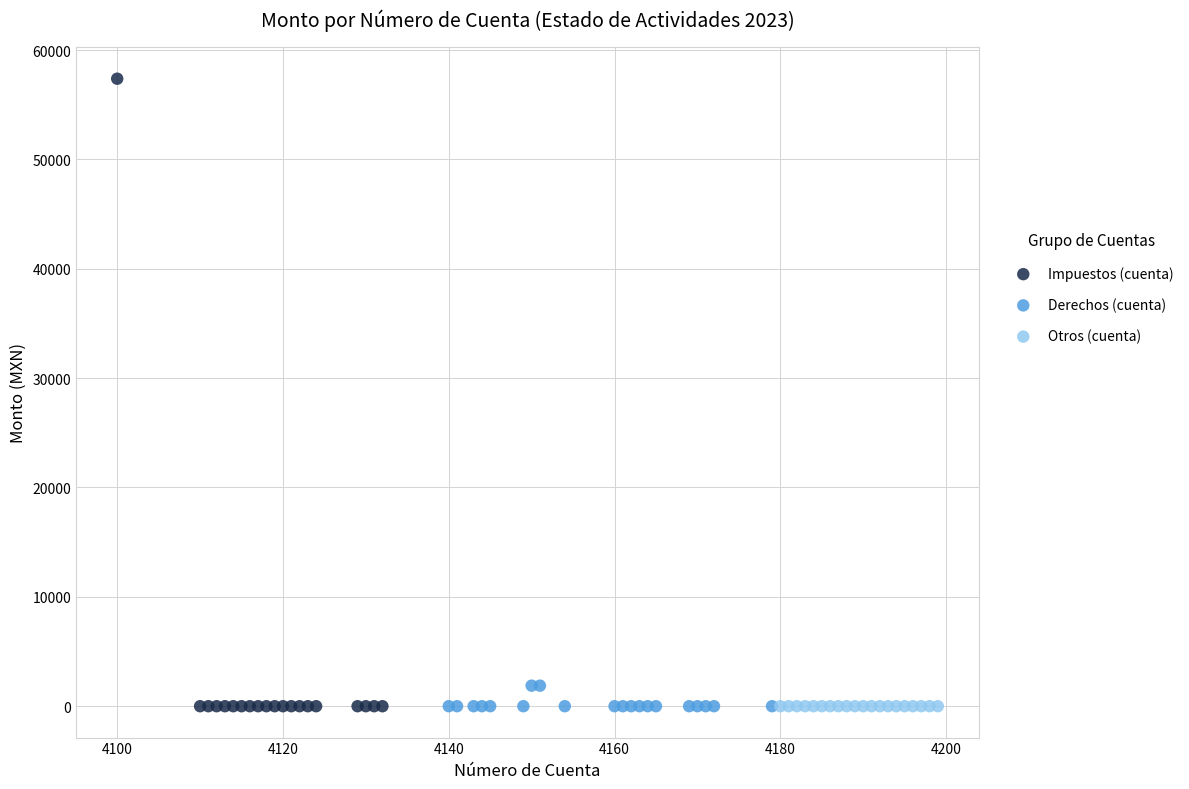

Which series reaches the maximum Y coordinate?

Impuestos (cuenta)